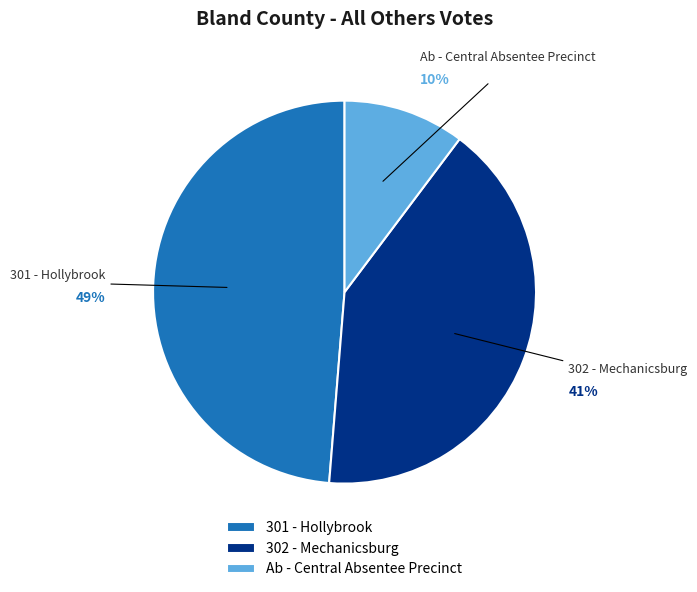

Do Ab - Central Absentee Precinct and 301 - Hollybrook together represent more than half of the pie?

Yes